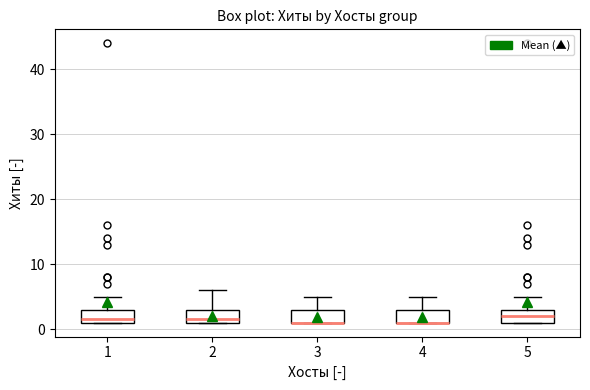

Reading left to right, read every box against the y-axis: the position of its median line, the range the box covers, and the ends of its whiskers. The values are not printed on the chart, so give them approximately, as read against the axis.

1: median 2, box 1 to 3, whiskers 1 to 5
2: median 2, box 1 to 3, whiskers 1 to 6
3: median 1 (drawn on the box's lower edge), box 1 to 3, whiskers 1 to 5
4: median 1 (drawn on the box's lower edge), box 1 to 3, whiskers 1 to 5
5: median 2, box 1 to 3, whiskers 1 to 5